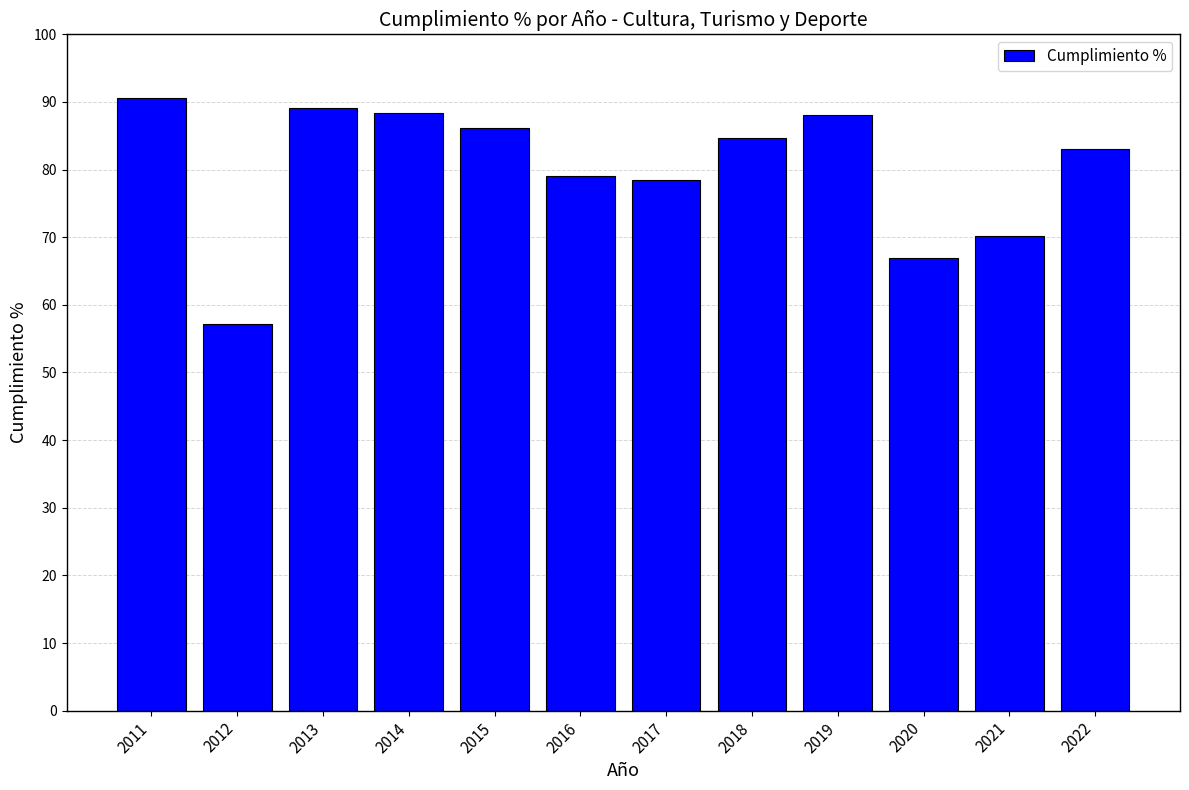

What is the sum of the values at 2018 and 2013?

173.7